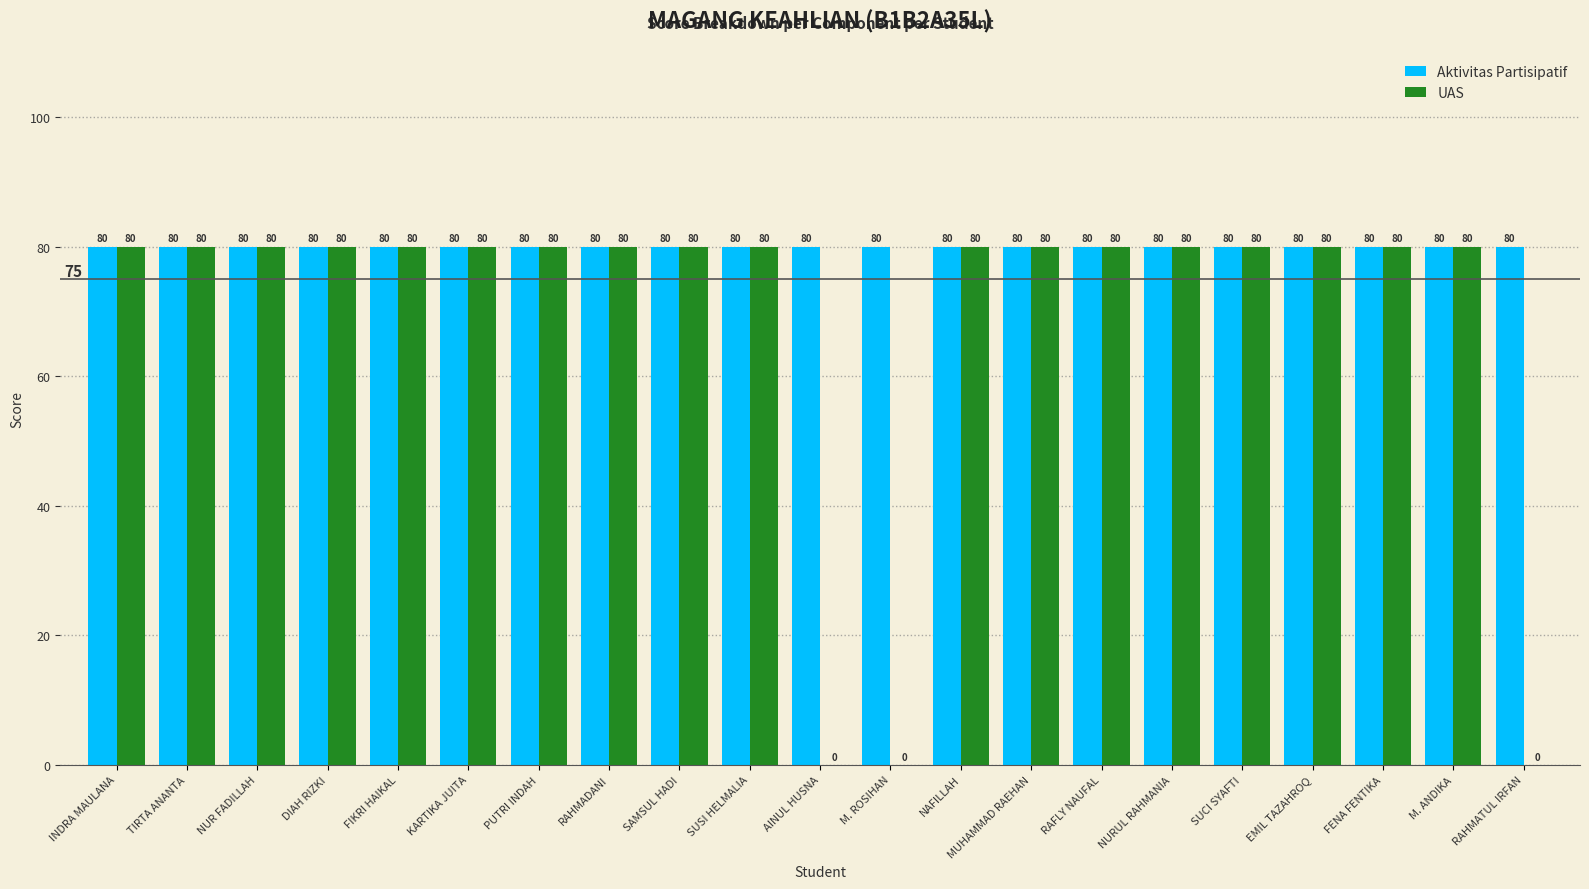

What is the average value of the Aktivitas Partisipatif series?

80